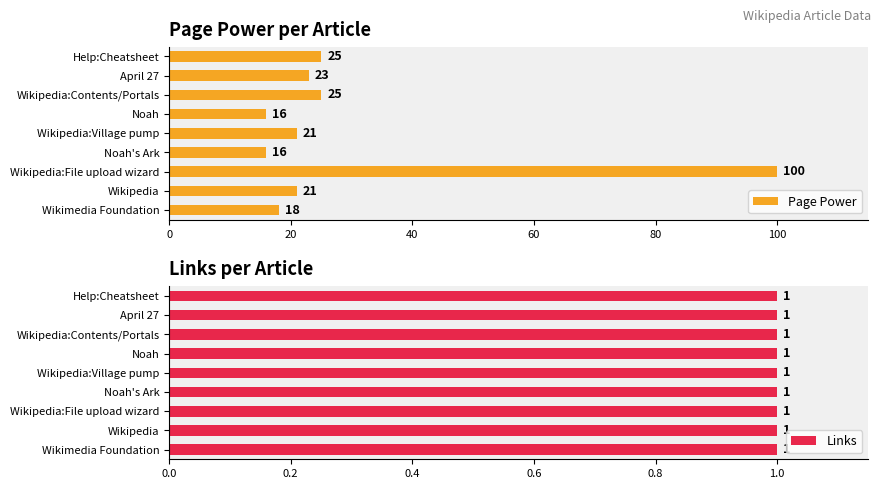

What is the difference between the maximum and minimum values in the Page Power series?

84